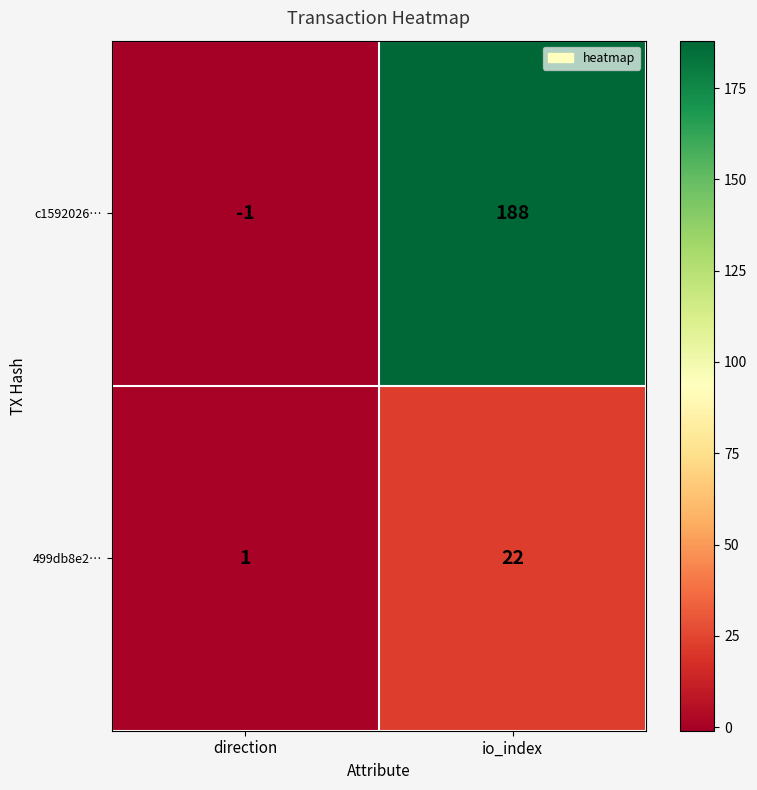

What is the sum of the 499db8e2… values at io_index and direction?

23